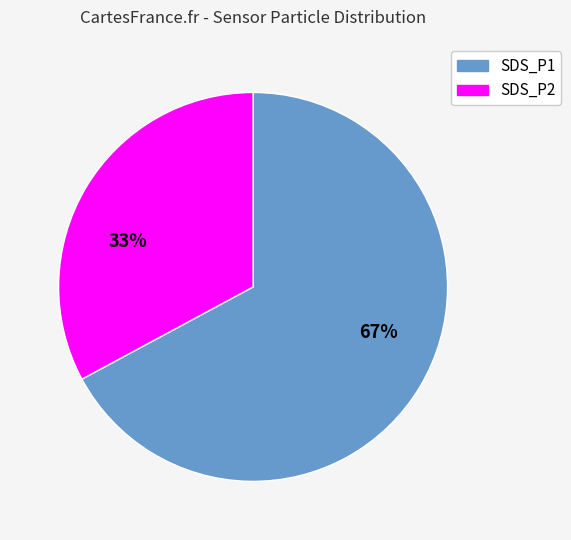

To the nearest percent, what is the combined percentage of SDS_P2 and SDS_P1?

100%